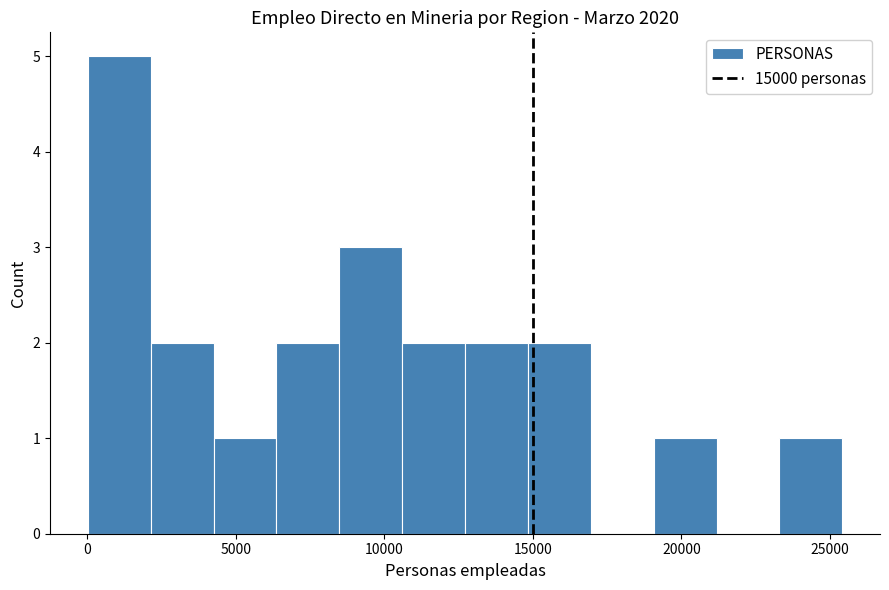

Reading left to right, transcribe this chart: for each bar, give the range it covers on the x-axis and its height. Neither the bar edges nor the heights are printed on the chart, so give them approximately, as read against the axes.

0 to 2000: 5
2000 to 4500: 2
4500 to 6500: 1
6500 to 8500: 2
8500 to 10500: 3
10500 to 12500: 2
12500 to 15000: 2
15000 to 17000: 2
17000 to 19000: 0
19000 to 21000: 1
21000 to 23500: 0
23500 to 25500: 1